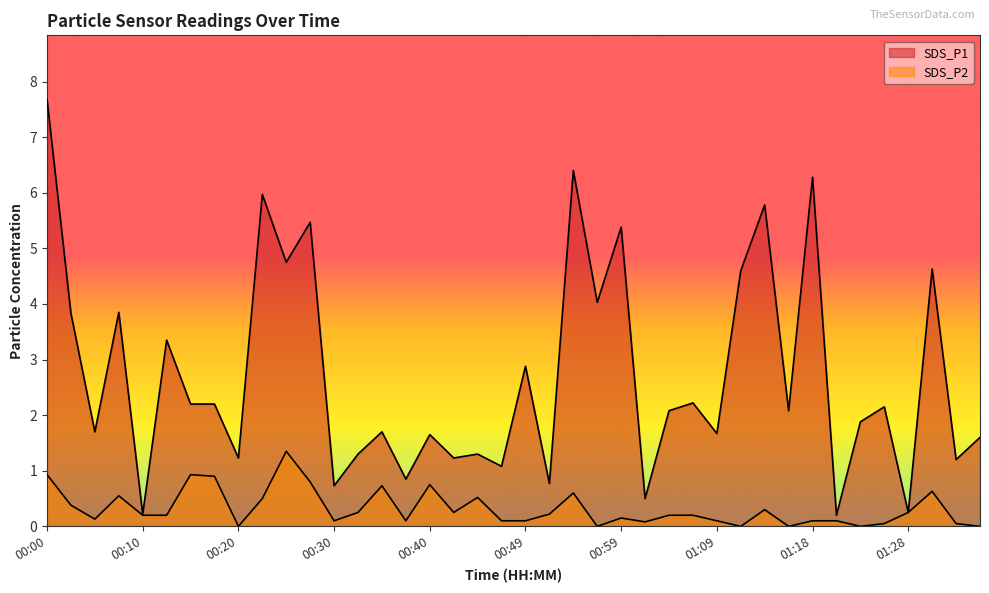

Which series has the widest spread of values?

SDS_P1